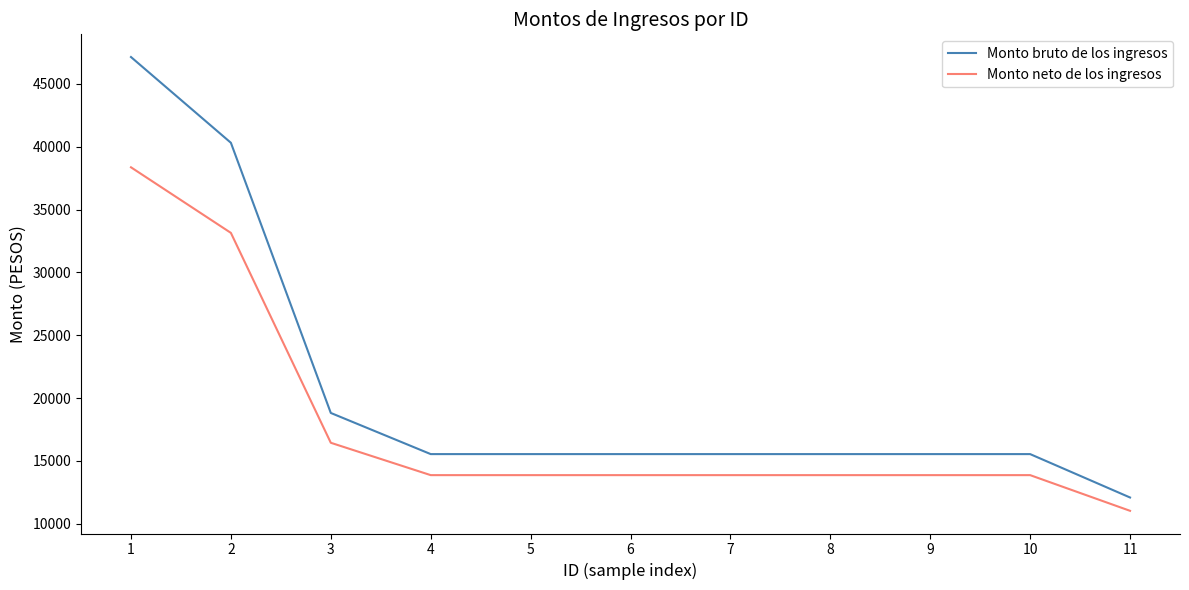

At which category is the sum across all series the highest?

1